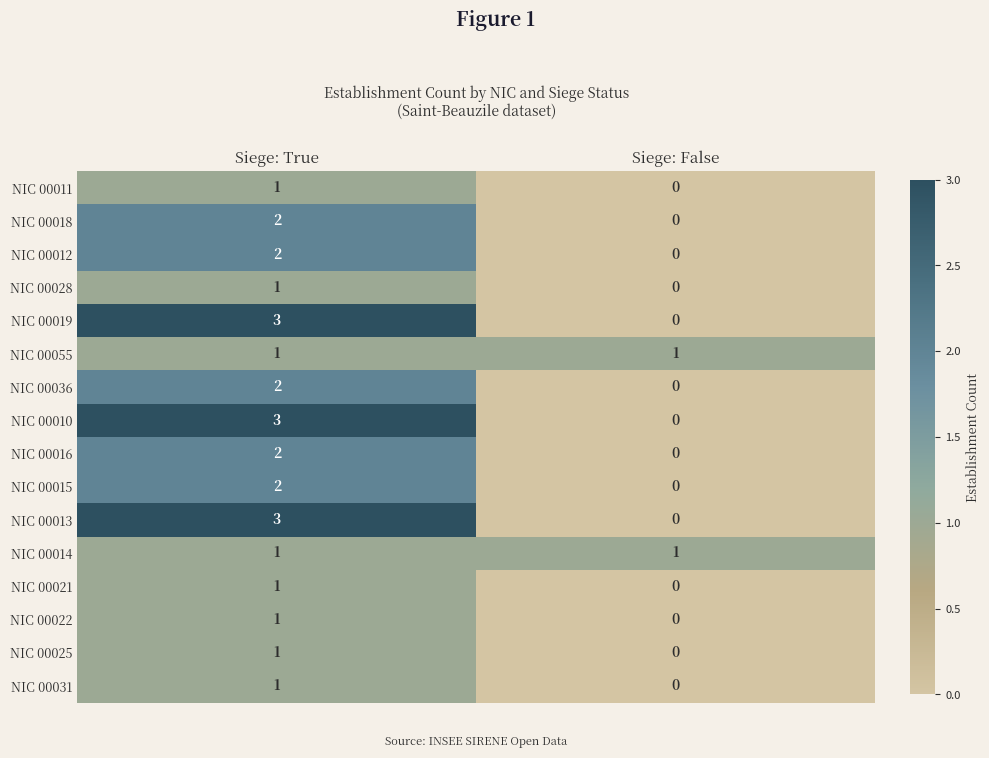

Is it true that NIC 00010 equals 3 at Siege: True?

True